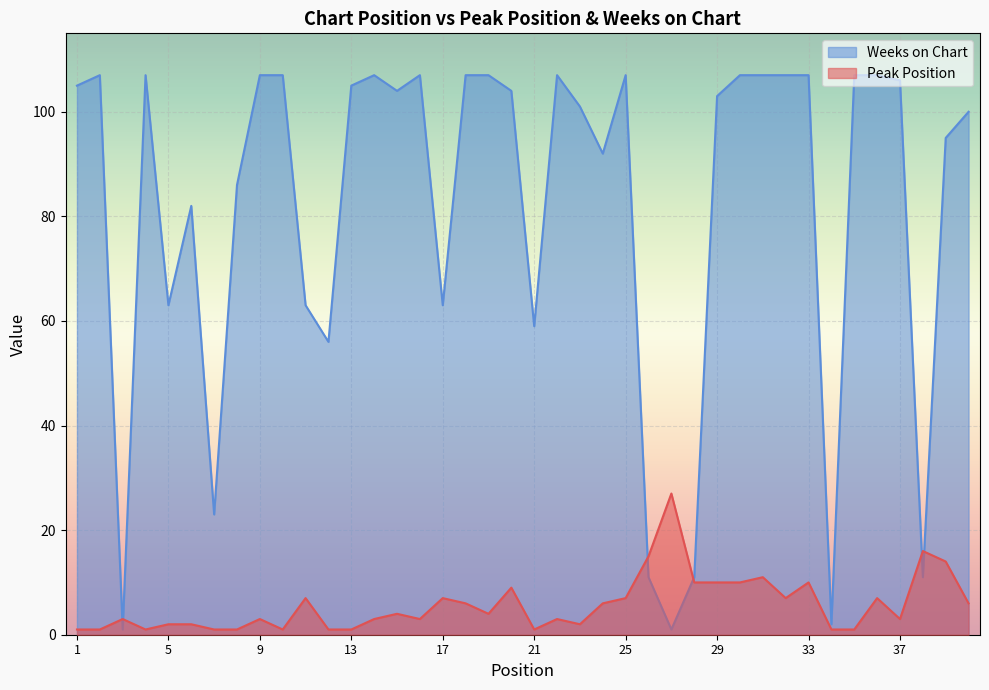

What is the sum of the Weeks on Chart values at 4 and 33?

214